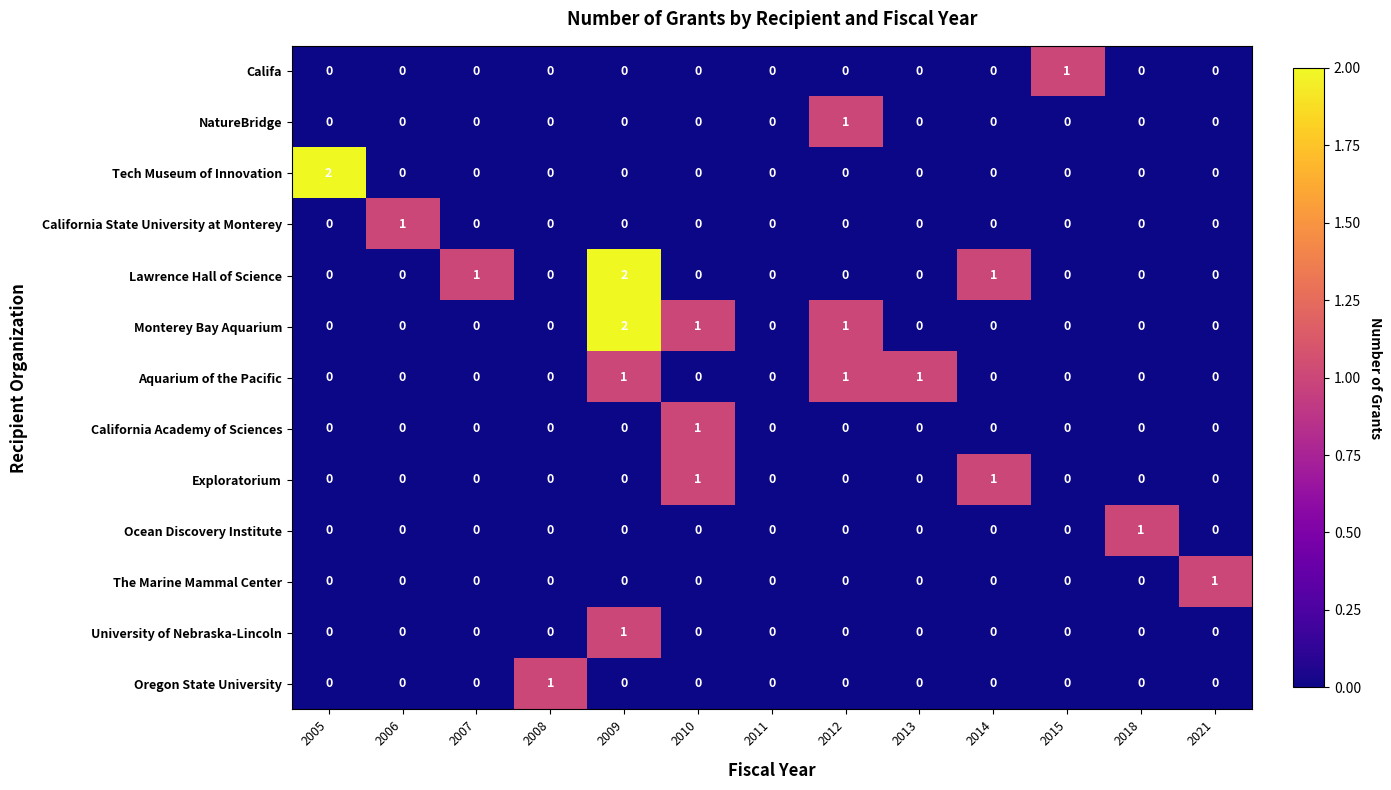

The value of California State University at Monterey at 2015 is 0. True or false?

True